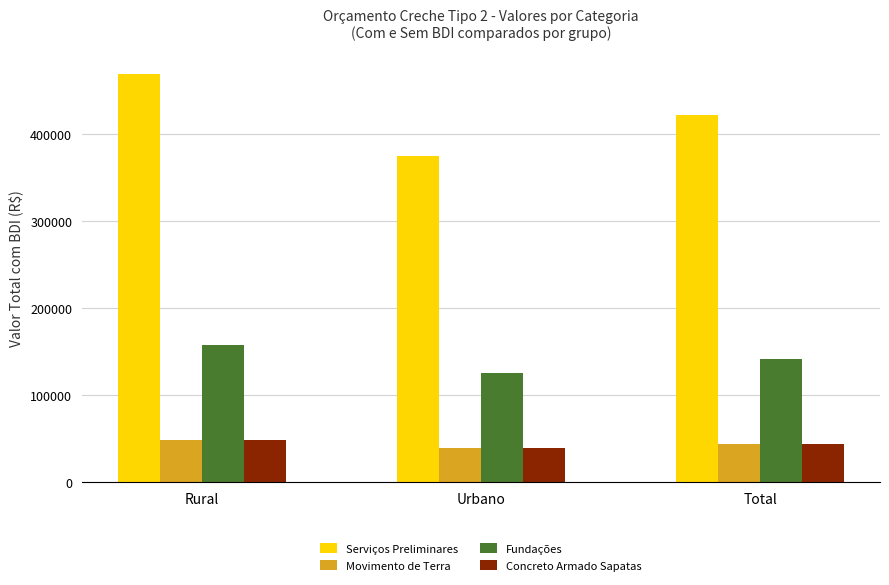

What position from the left is Total?

3